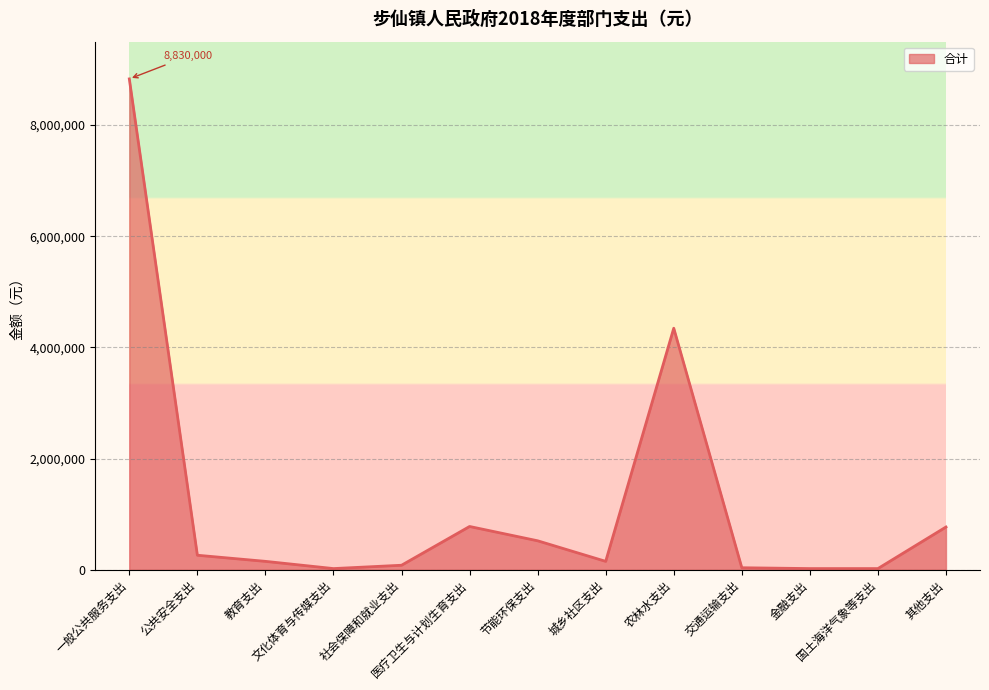

What is the difference between the maximum and minimum values?

8810000